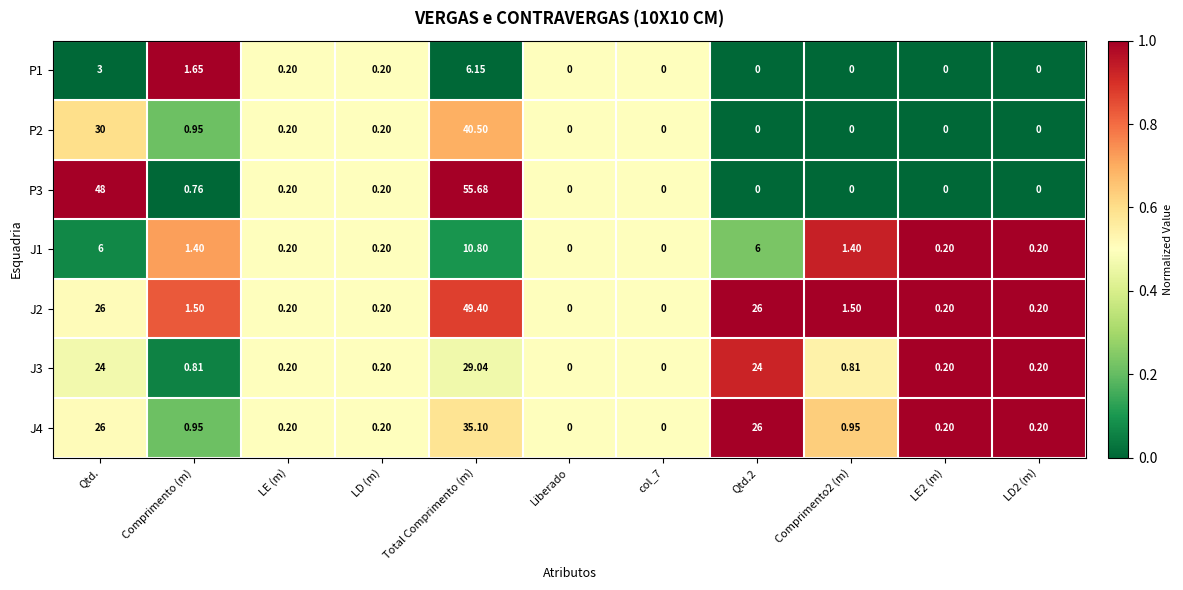

Where is P2 nearest to the value 20?

Qtd.